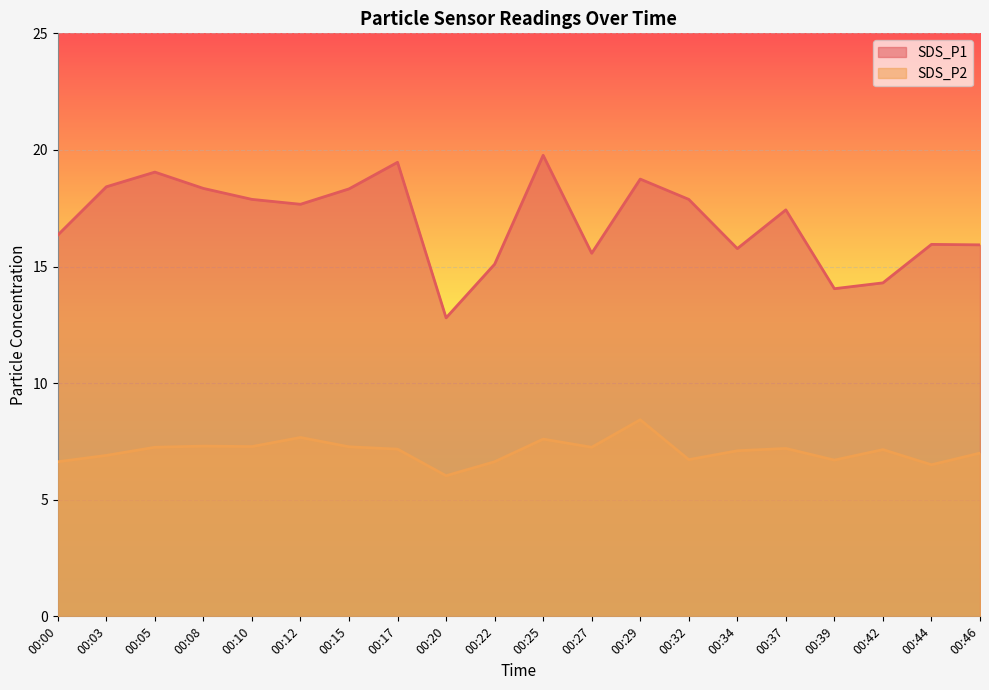

What is the difference between the second highest and minimum values in the SDS_P1 series?

6.7